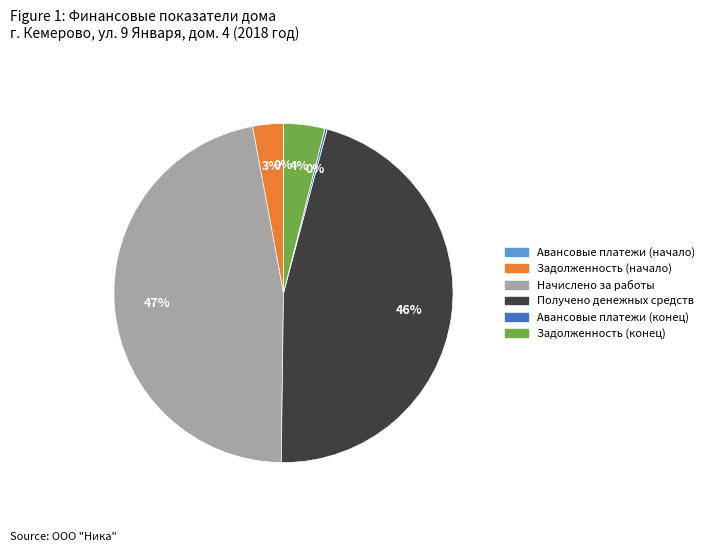

Which has a higher value, Задолженность (начало) or Задолженность (конец)?

Задолженность (конец)